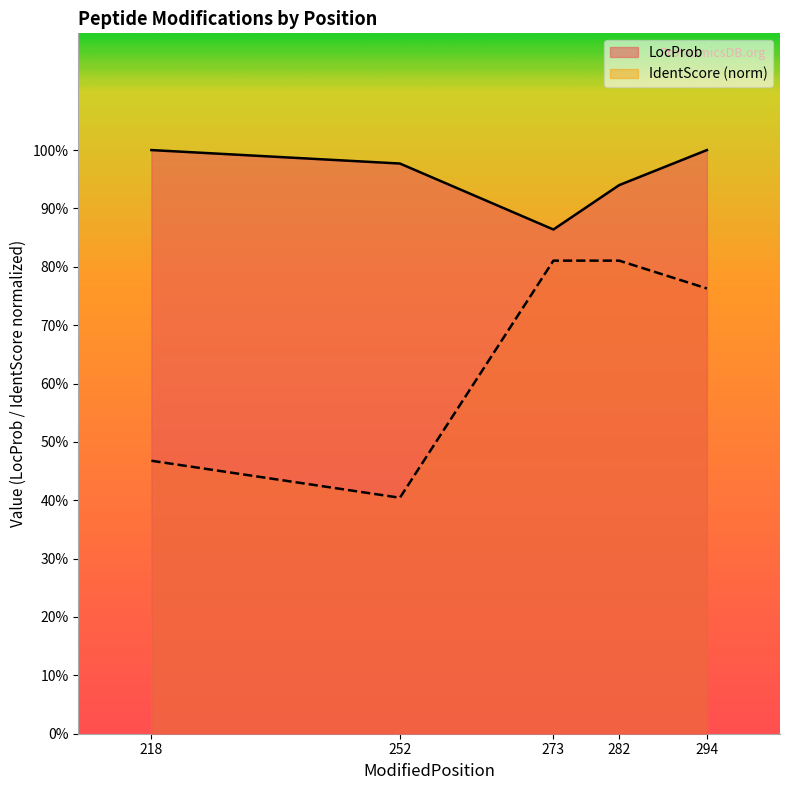

The value of LocProb at 282 is 0.5. True or false?

False